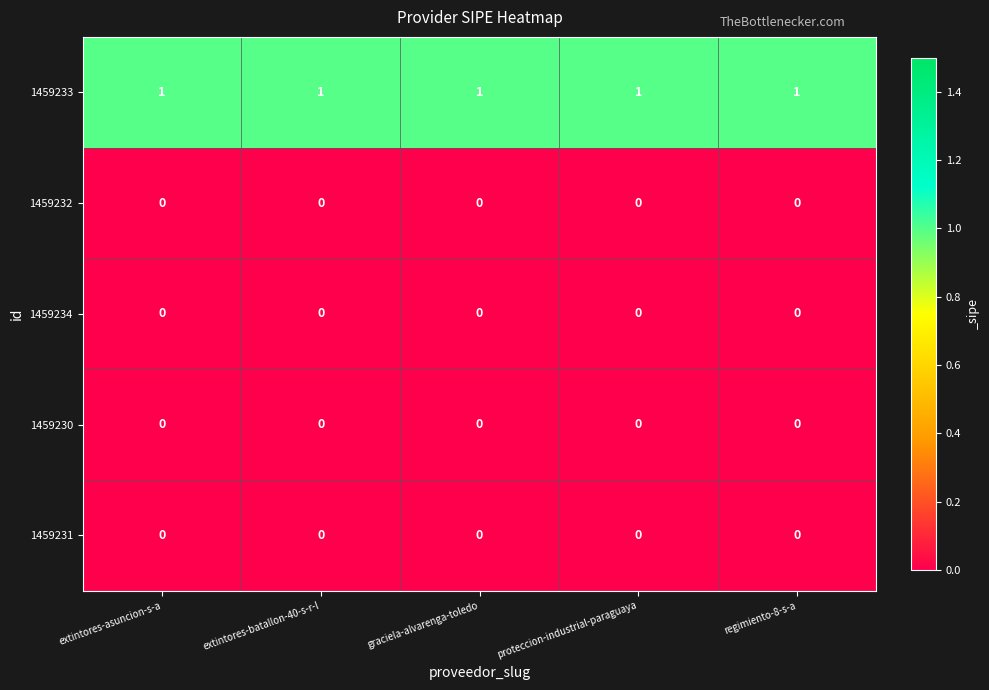

At how many categories does at least one series exceed 0?

5